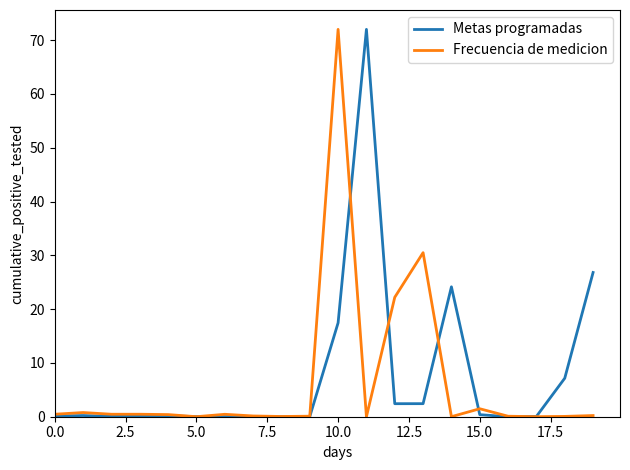

What is the greatest value displayed?

72.0